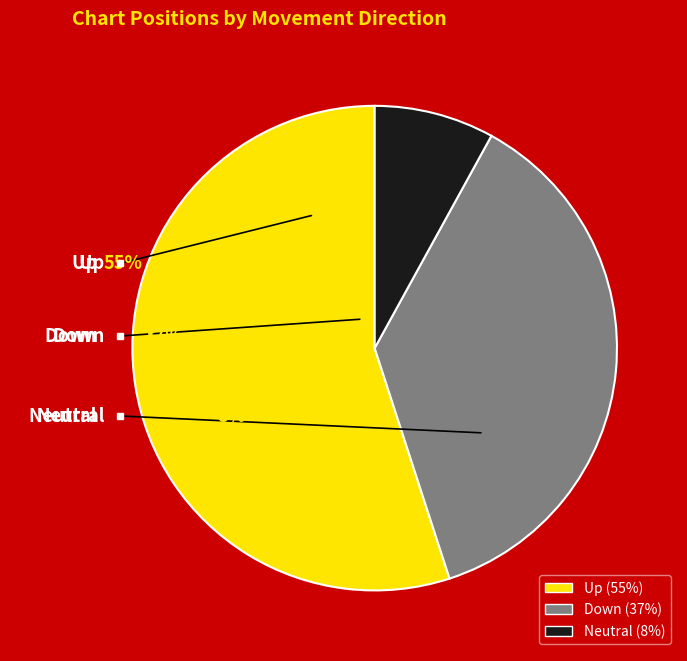

To the nearest percent, what portion does - represent?

8%